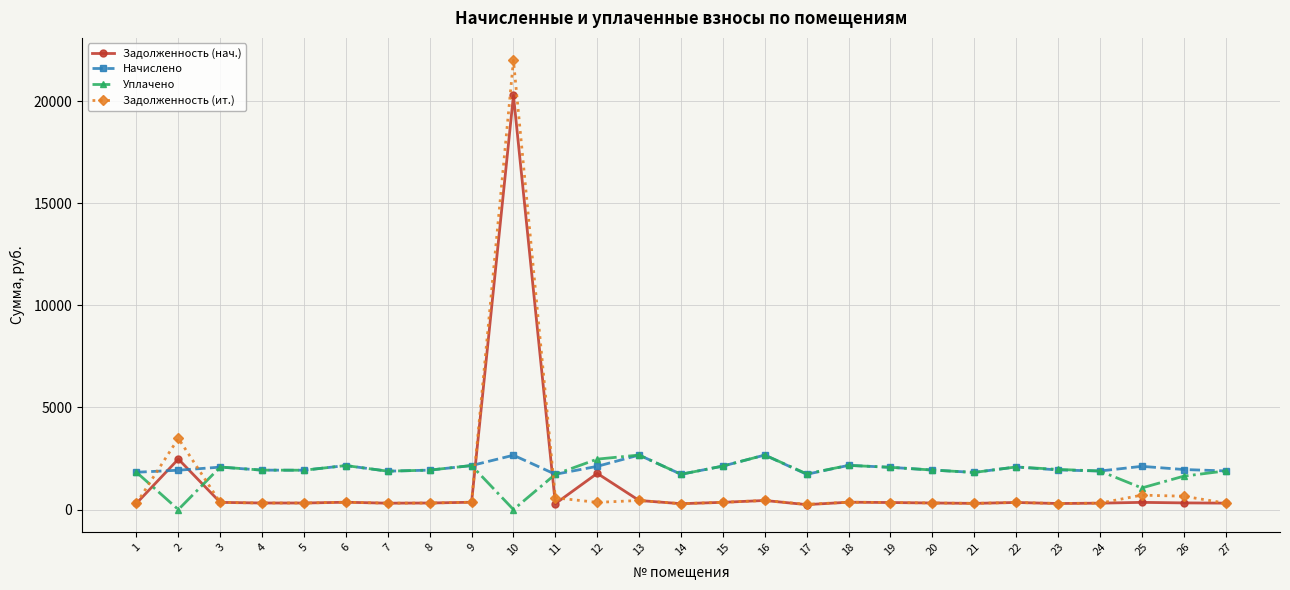

Which series has the widest spread of values?

Задолженность (ит.)